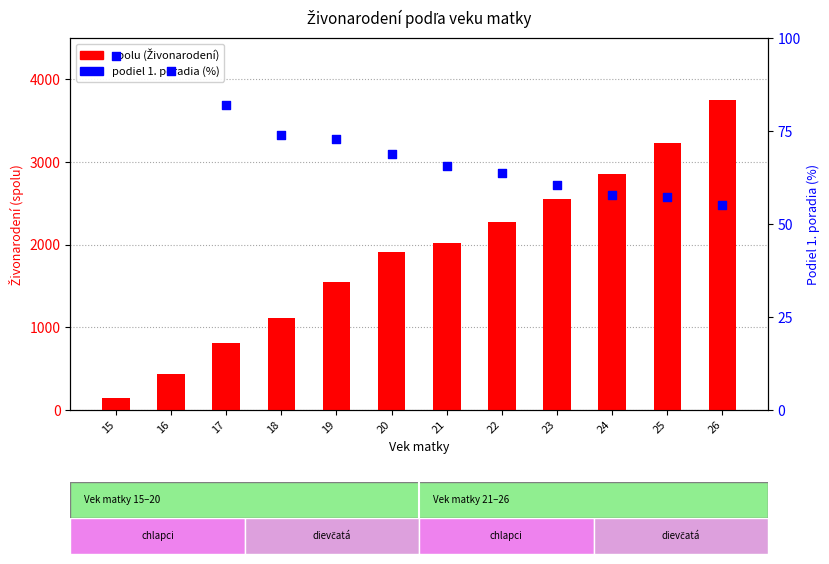

At how many categories does at least one series exceed 3671?

1